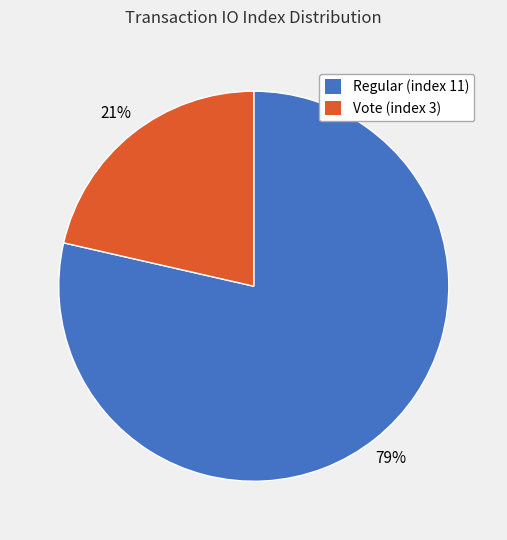

To the nearest percent, what percentage of the pie is Vote (index 3)?

21%